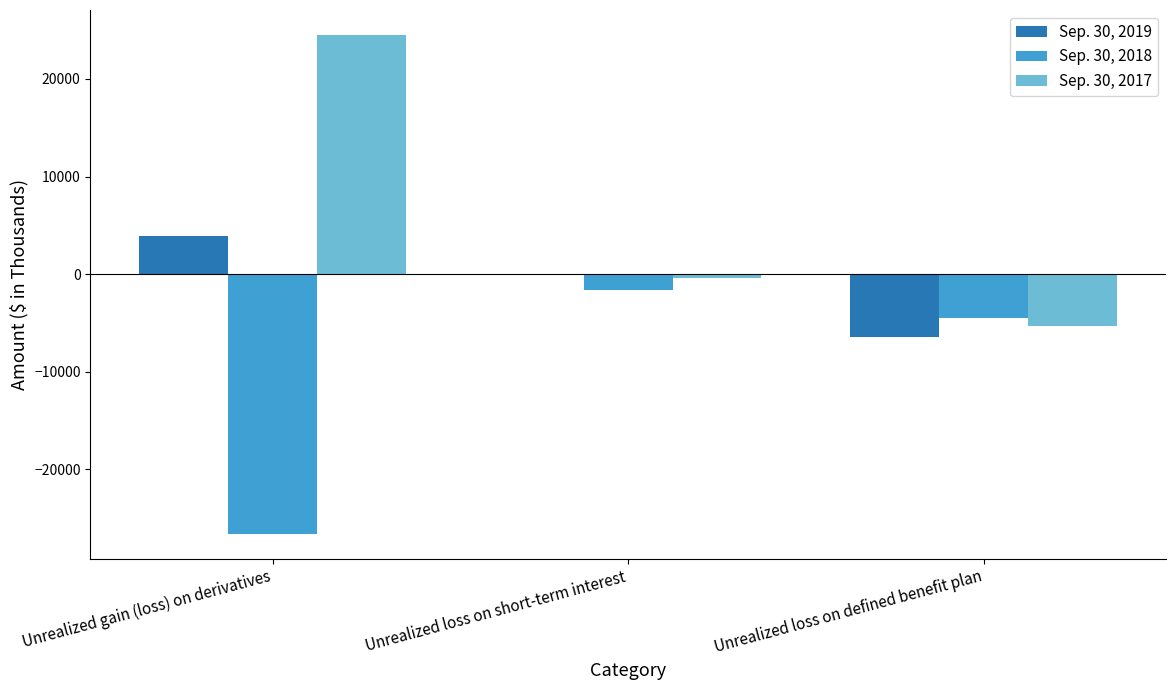

The value of Sep. 30, 2019 at Unrealized loss on short-term interest is 0. True or false?

True